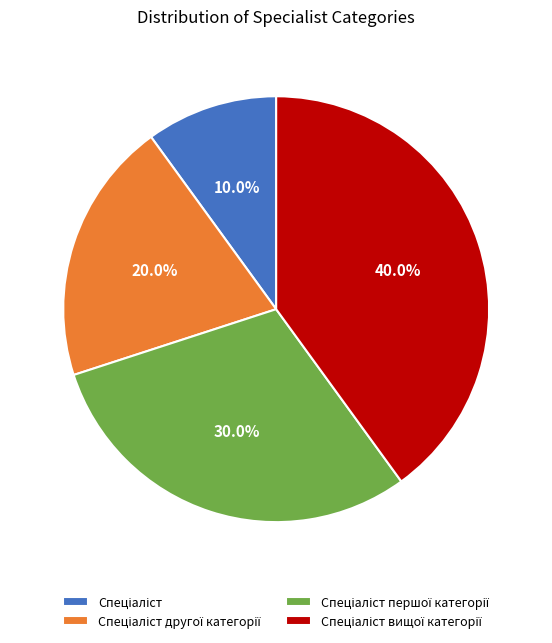

Does any single category account for the majority?

No